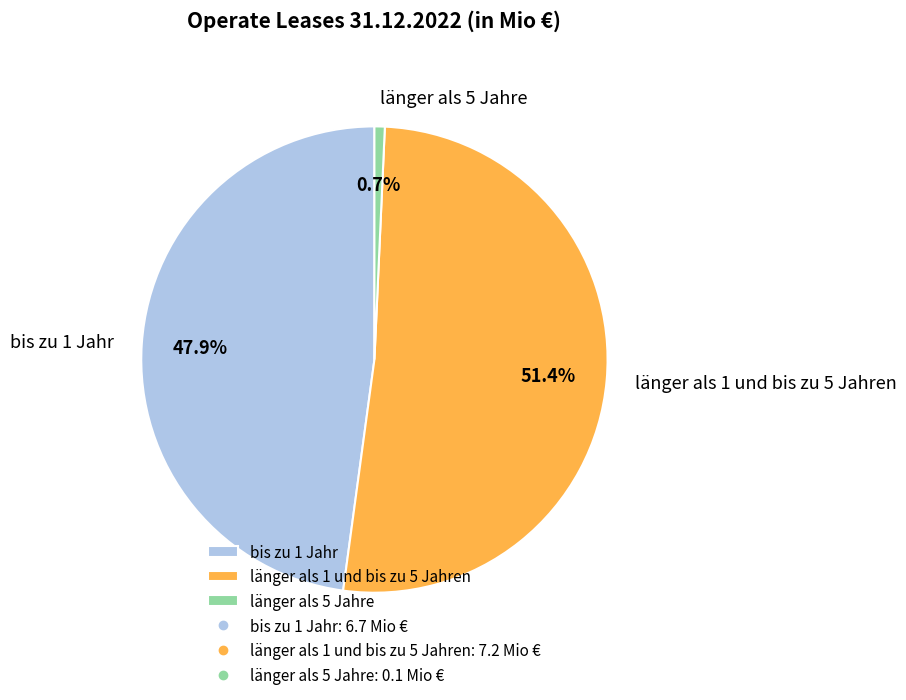

To the nearest percent, what is the average slice percentage?

33%